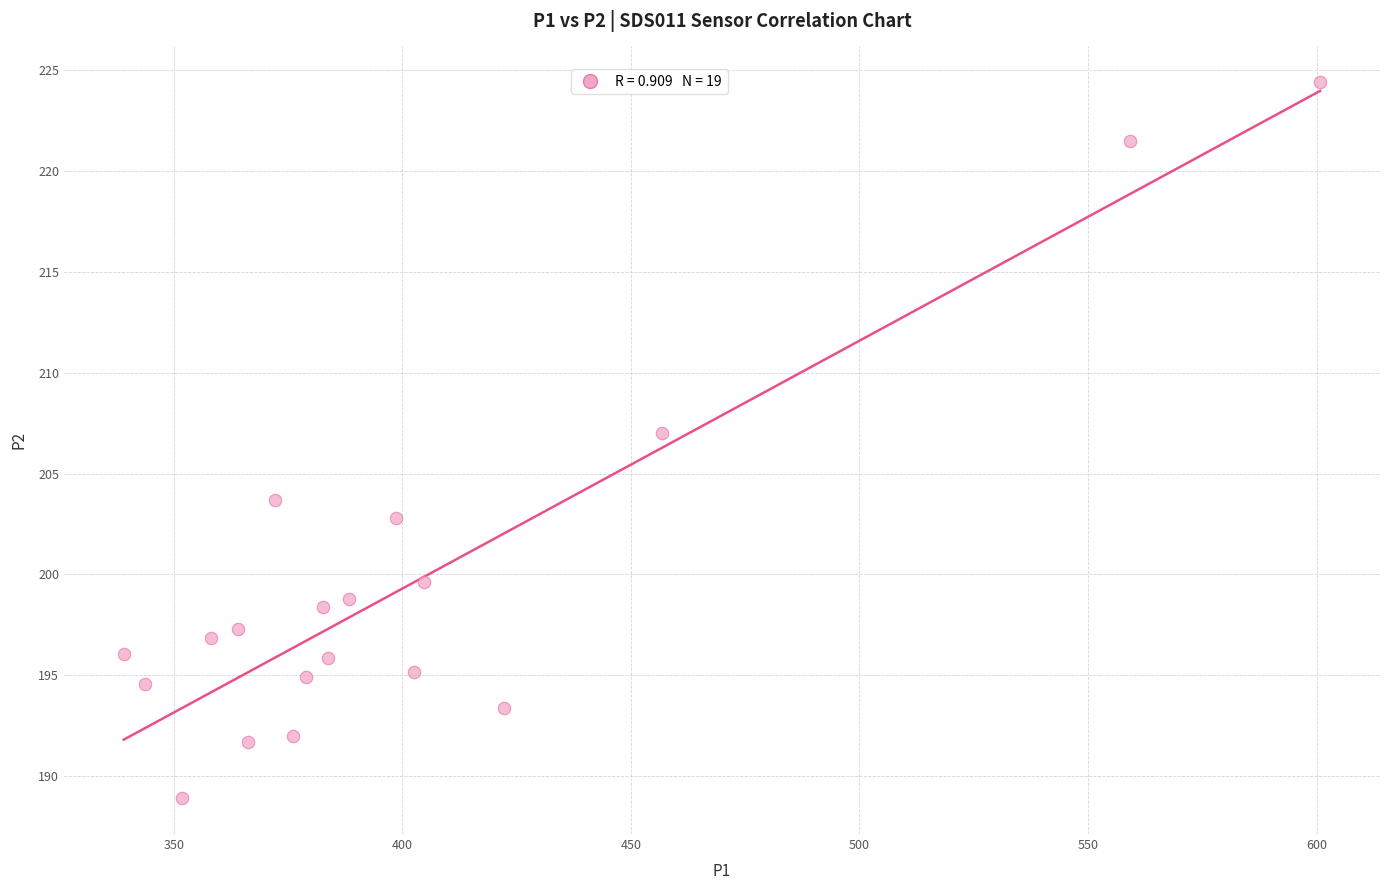

What is the range of Y values (max minus min)?

35.5